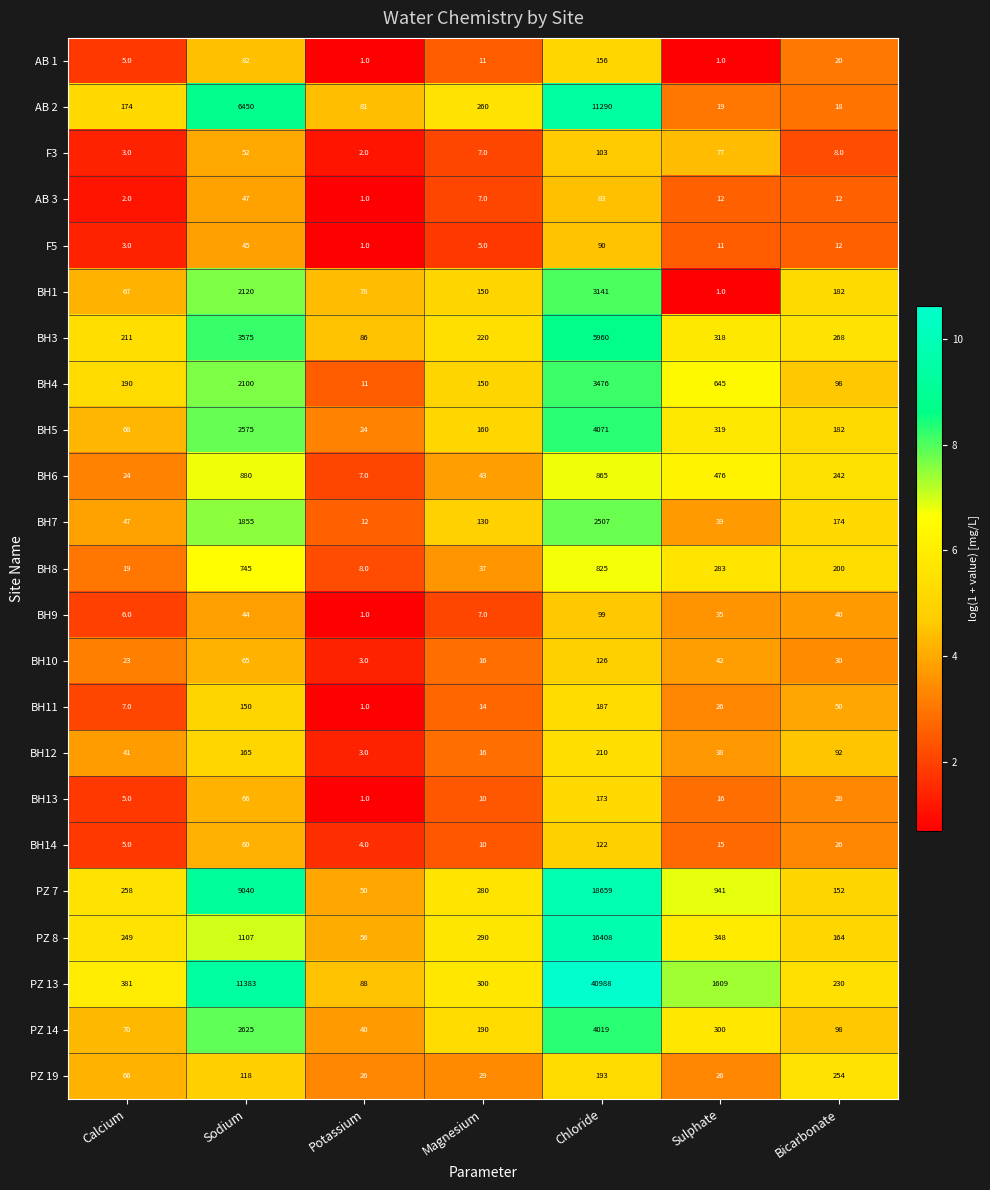

What is the spread (max minus min) of values at Chloride?

40905